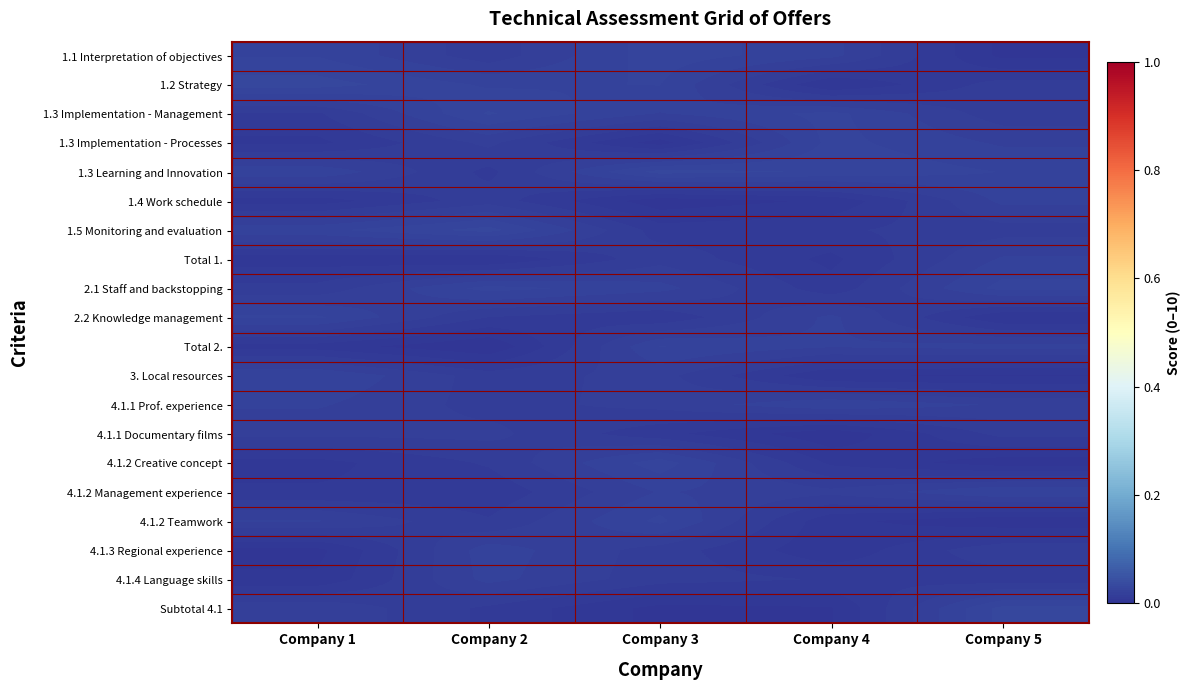

At Company 2, list the series in order from smallest to largest.

Total 2., Total 1., 4.1.2 Management experience, 1.3 Learning and Innovation, Subtotal 4.1, 2.2 Knowledge management, 4.1.2 Teamwork, 4.1.2 Creative concept, 1.1 Interpretation of objectives, 3. Local resources, 1.4 Work schedule, 4.1.1 Prof. experience, 1.3 Implementation - Processes, 4.1.1 Documentary films, 4.1.4 Language skills, 4.1.3 Regional experience, 1.2 Strategy, 2.1 Staff and backstopping, 1.3 Implementation - Management, 1.5 Monitoring and evaluation